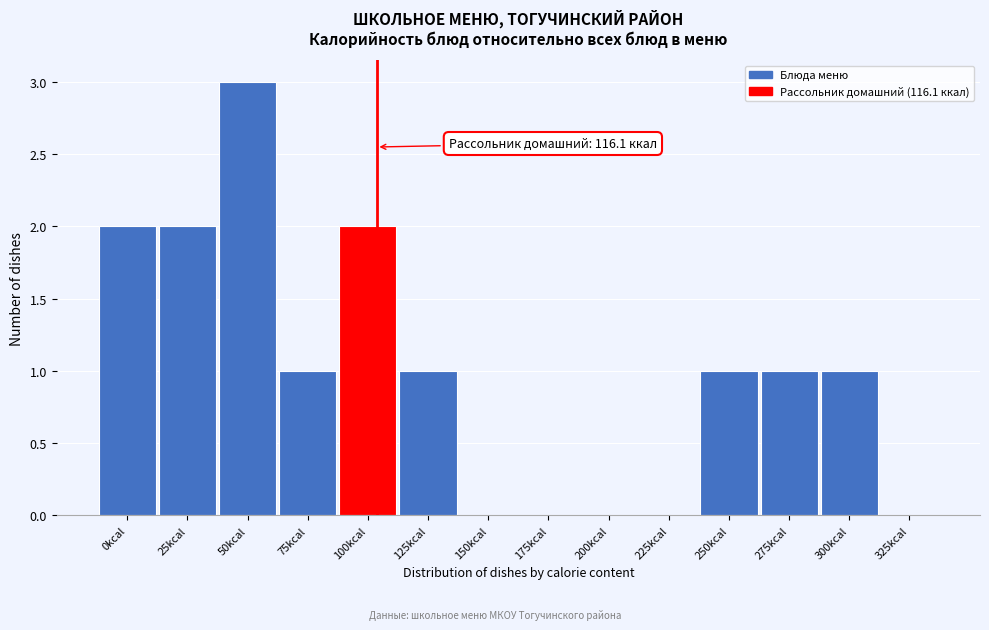

Reading left to right, transcribe all the data shown in this chart.

0kcal=2	25kcal=2	50kcal=3	75kcal=1	100kcal=2	125kcal=1	150kcal=0	175kcal=0	200kcal=0	225kcal=0	250kcal=1	275kcal=1	300kcal=1	325kcal=0